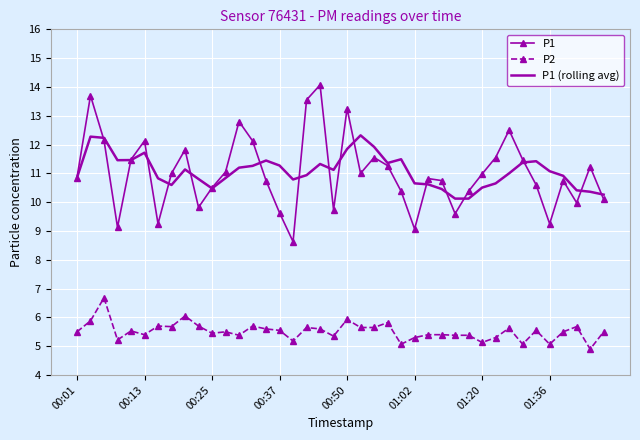

Rank the series by their maximum value, from highest to lowest.

P1, P1 (rolling avg), P2